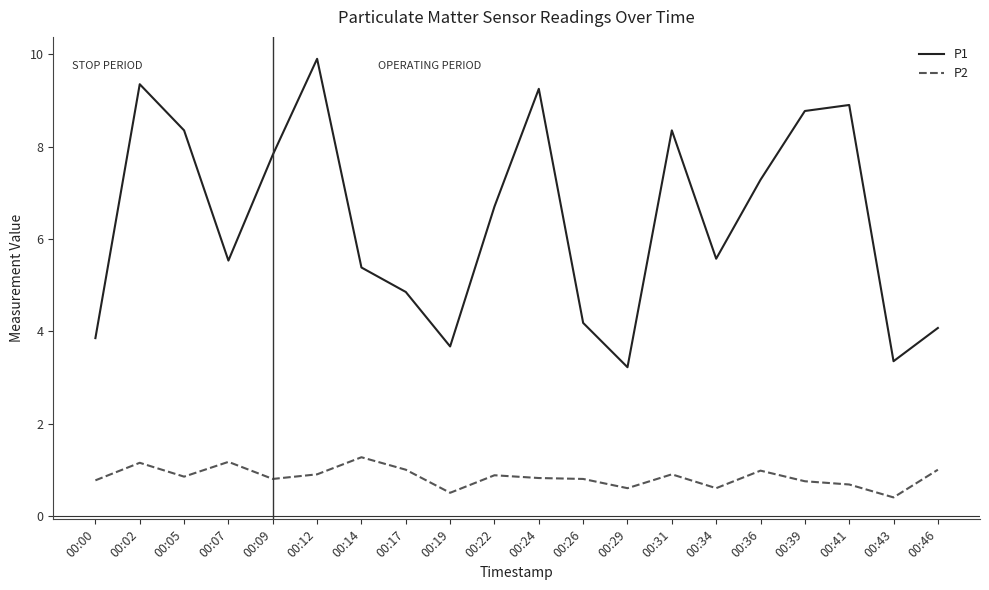

What are all the series names shown in the legend?

P1, P2